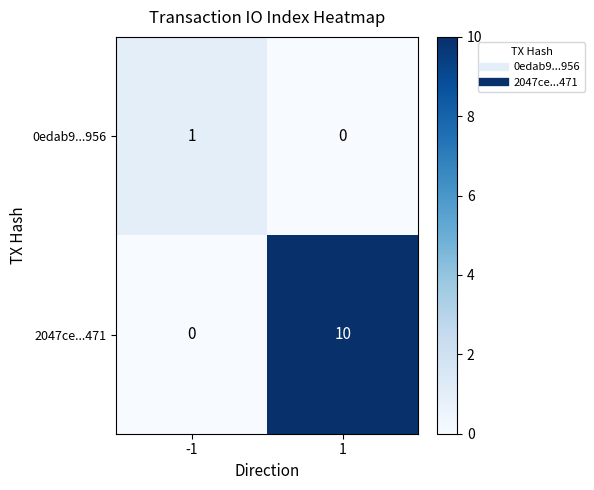

Reading left to right, extract all data points from this chart.

0edab9...956: -1=1	1=0
2047ce...471: -1=0	1=10